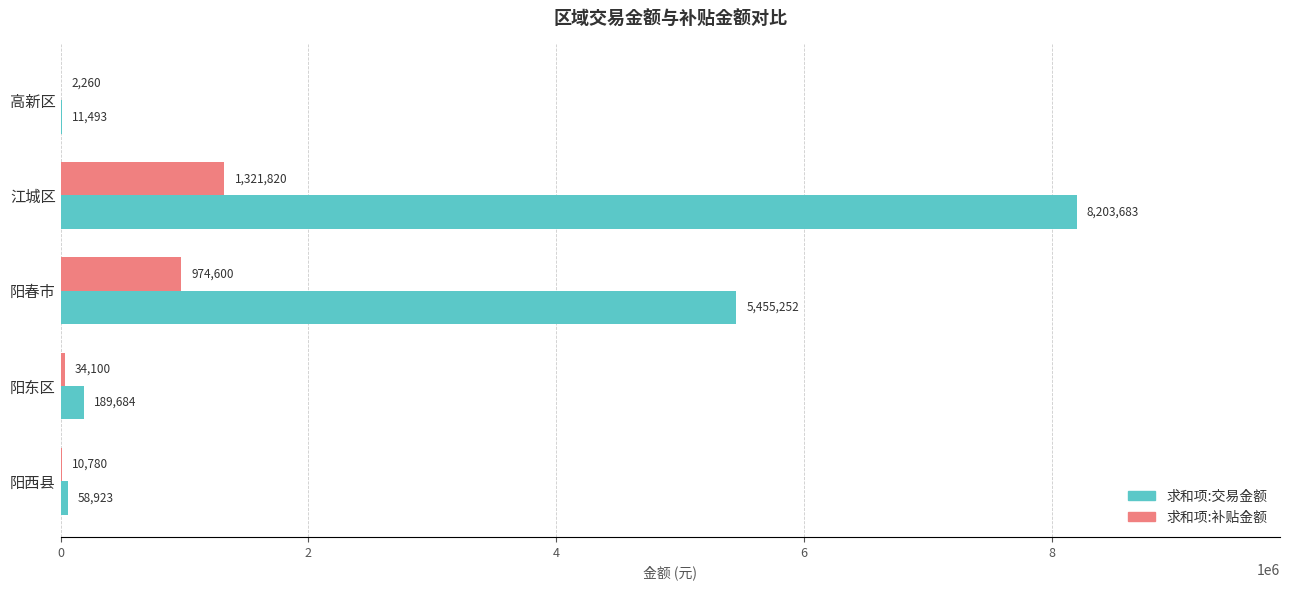

Is it true that 求和项:补贴金额 equals 471244.3 at 江城区?

False